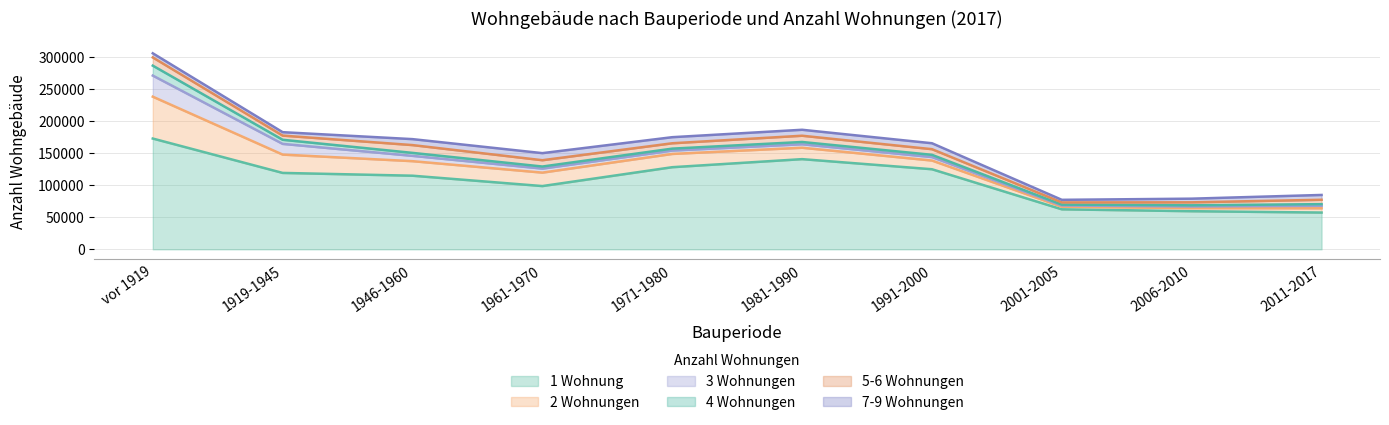

What position from the right is 1919-1945?

9